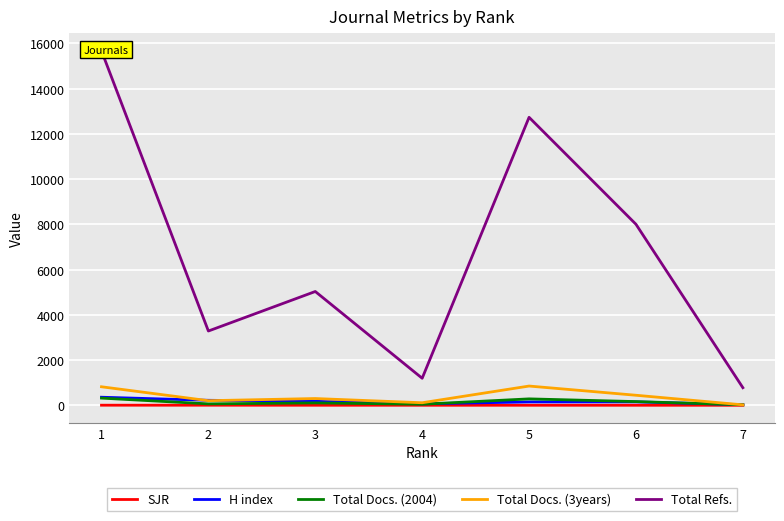

Which series has the largest range (max minus min)?

Total Refs.